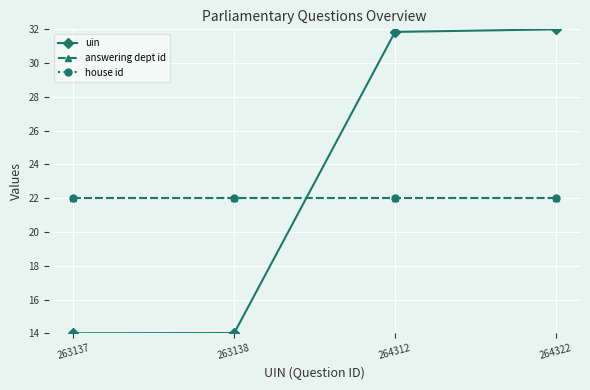

Does the chart have visible grid lines?

Yes